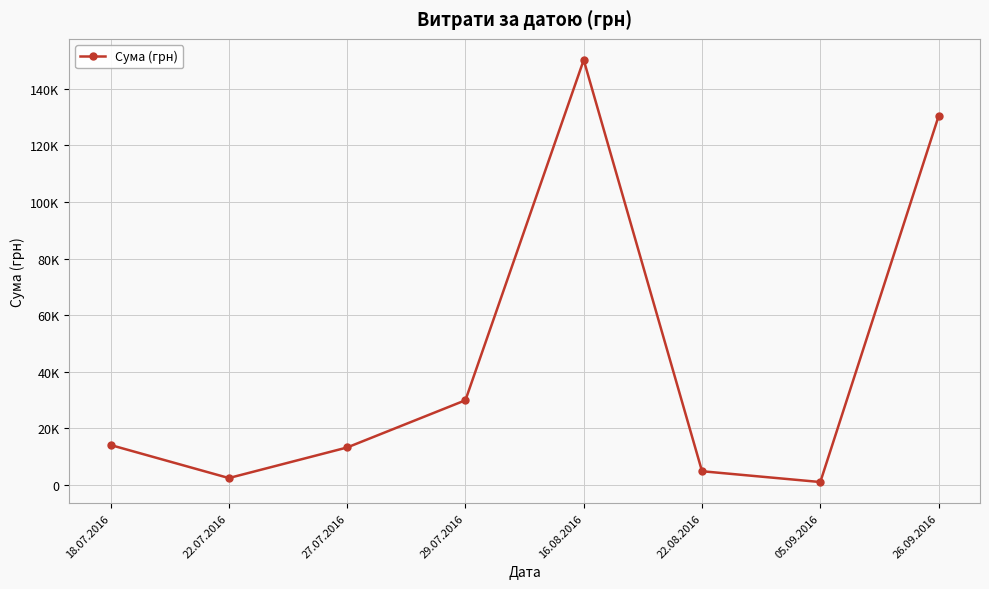

Is this an area chart (filled region under the line)?

No